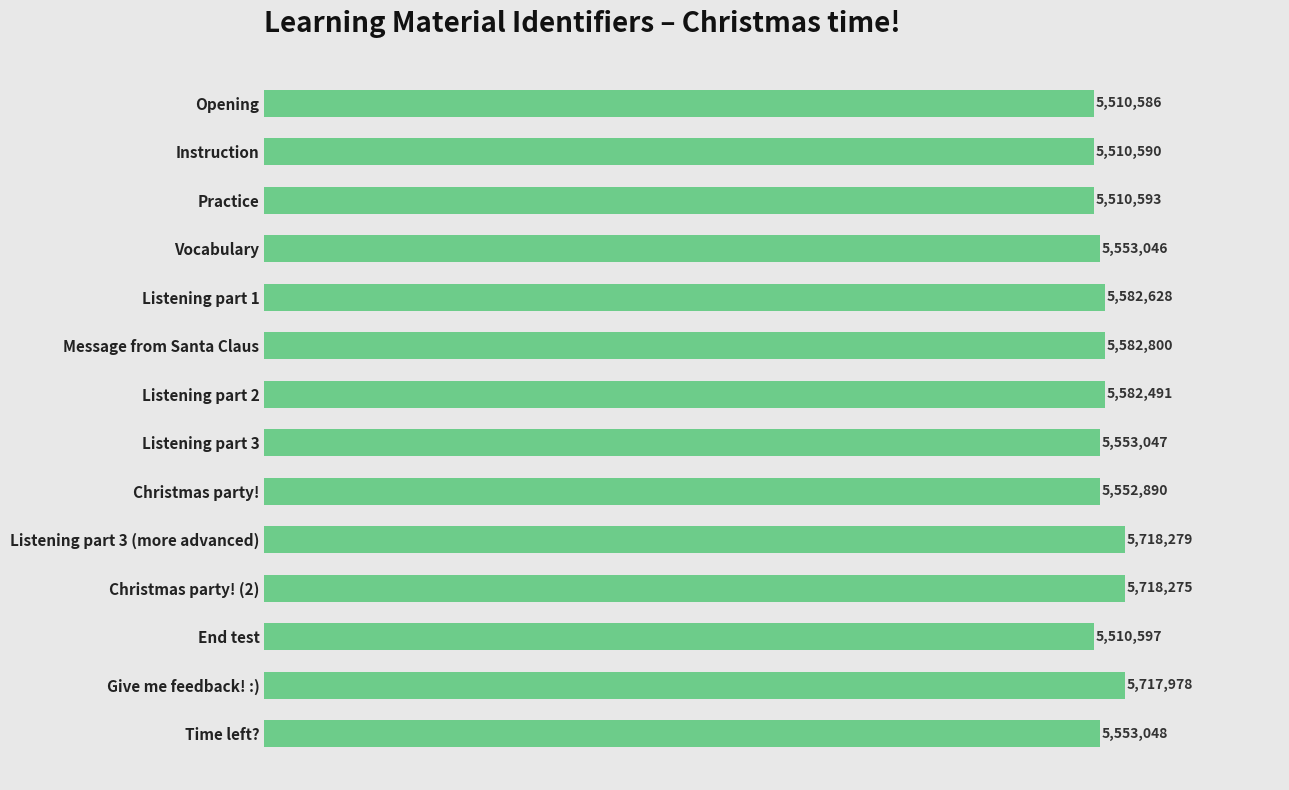

Does the chart contain any negative values?

No